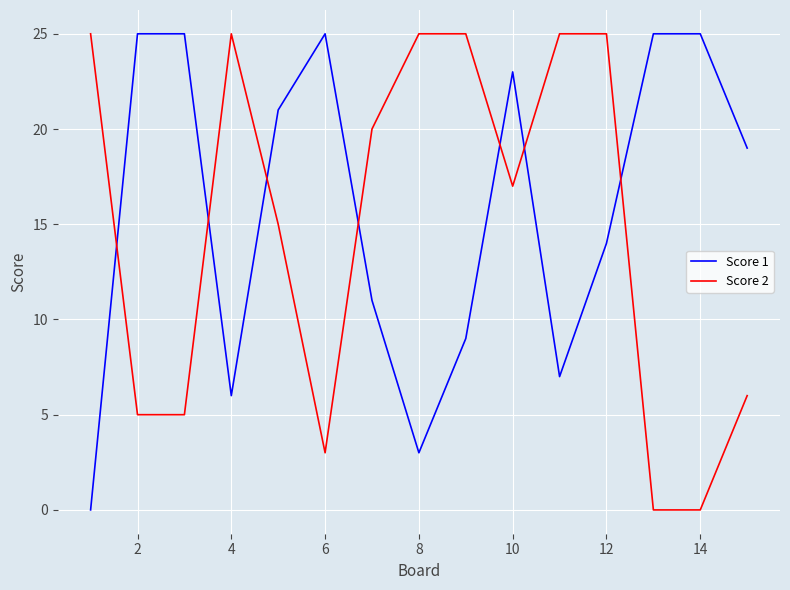

Which series ends up on top after the final intersection of Score 1 and Score 2?

Score 1